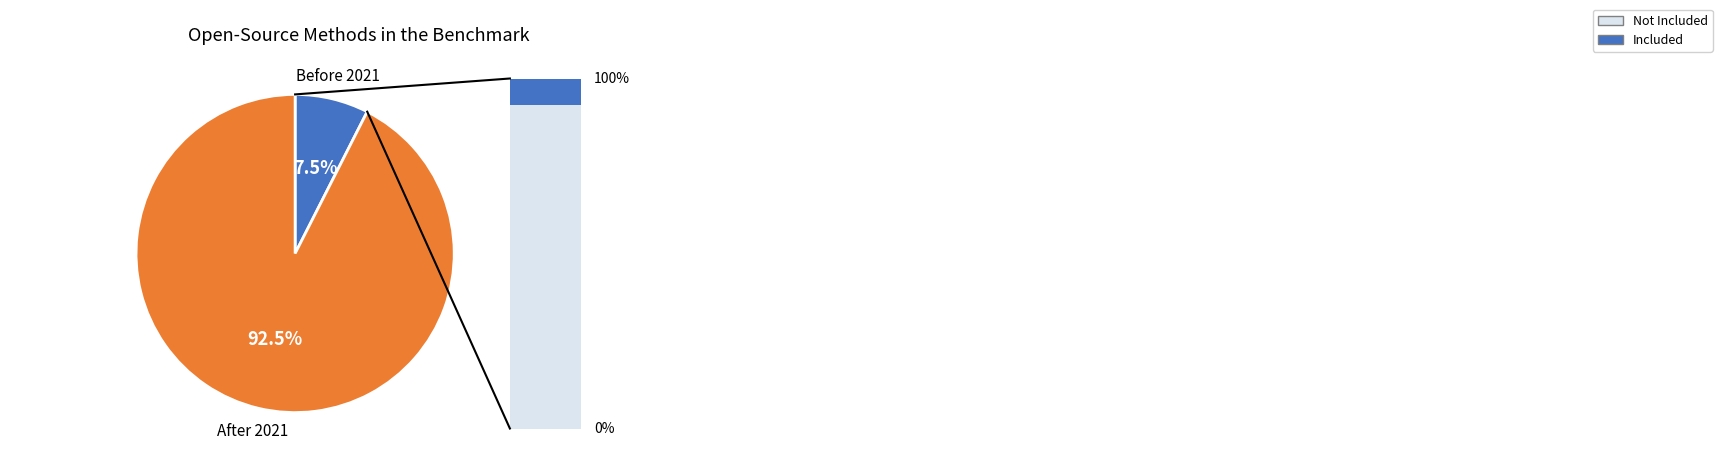

Is there a majority slice in this chart?

Yes